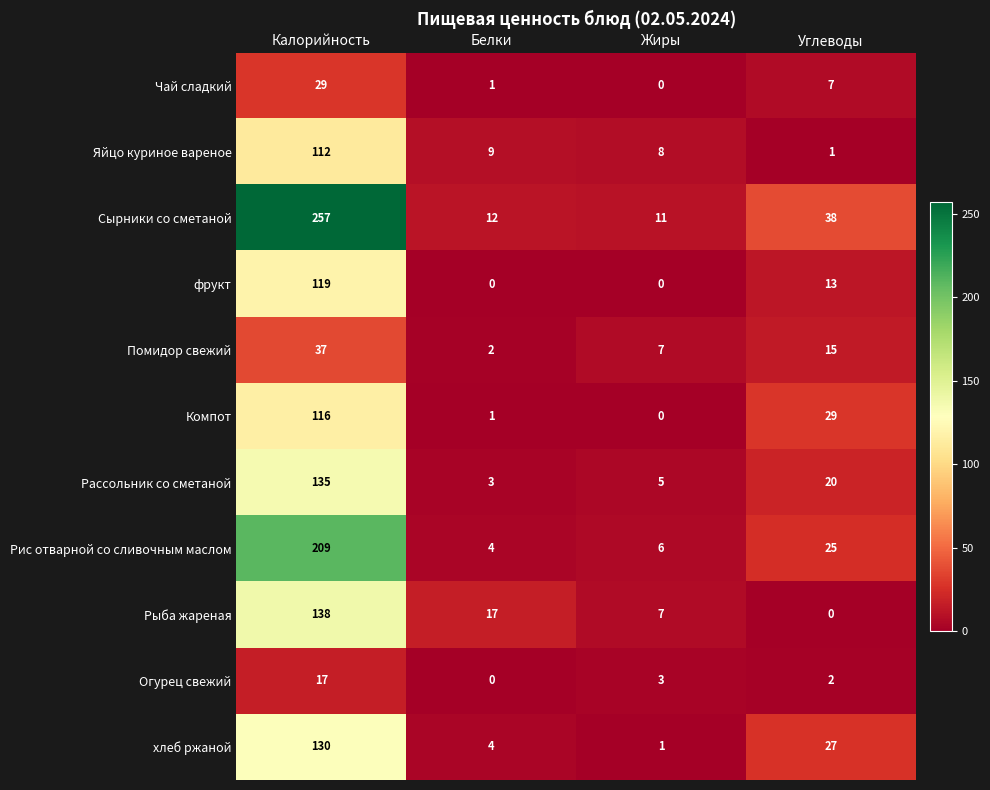

The value of Компот at Белки is 2. True or false?

False